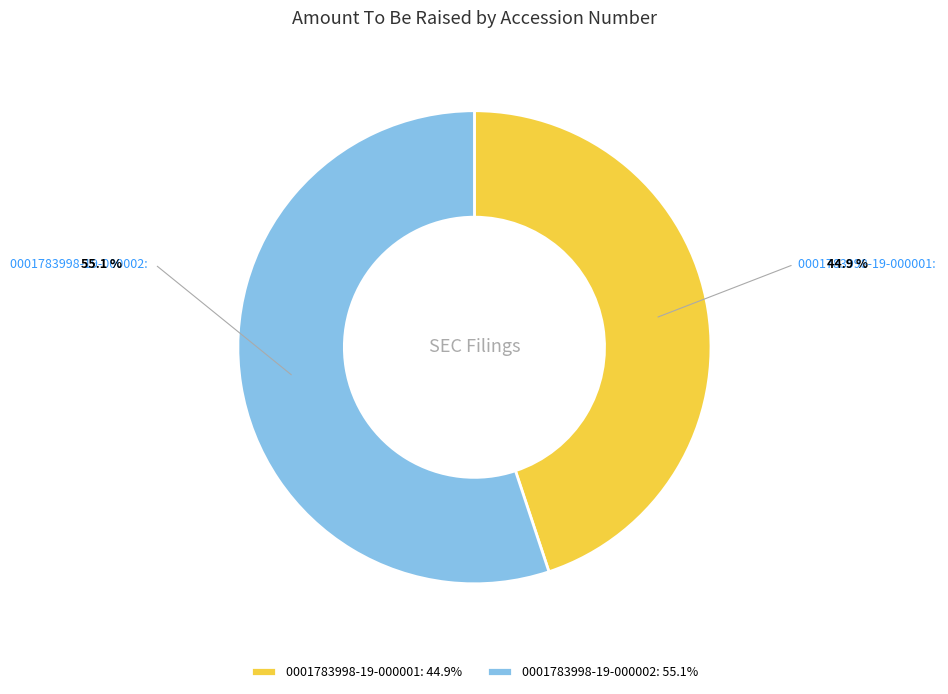

Does 0001783998-19-000001 account for over 50% of the chart?

No